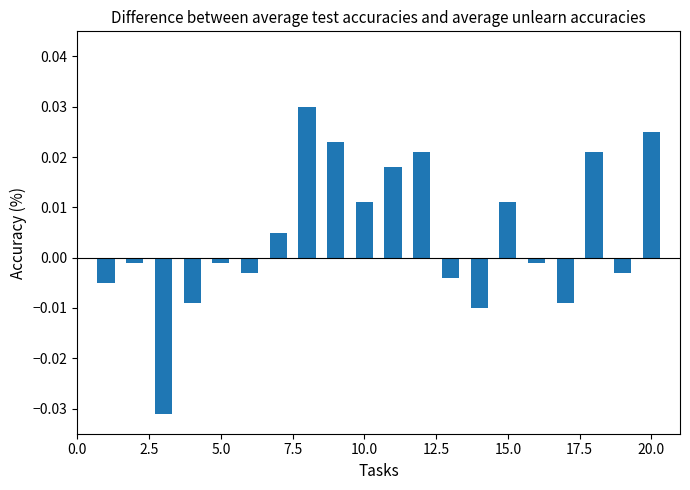

Are the bars horizontal?

No